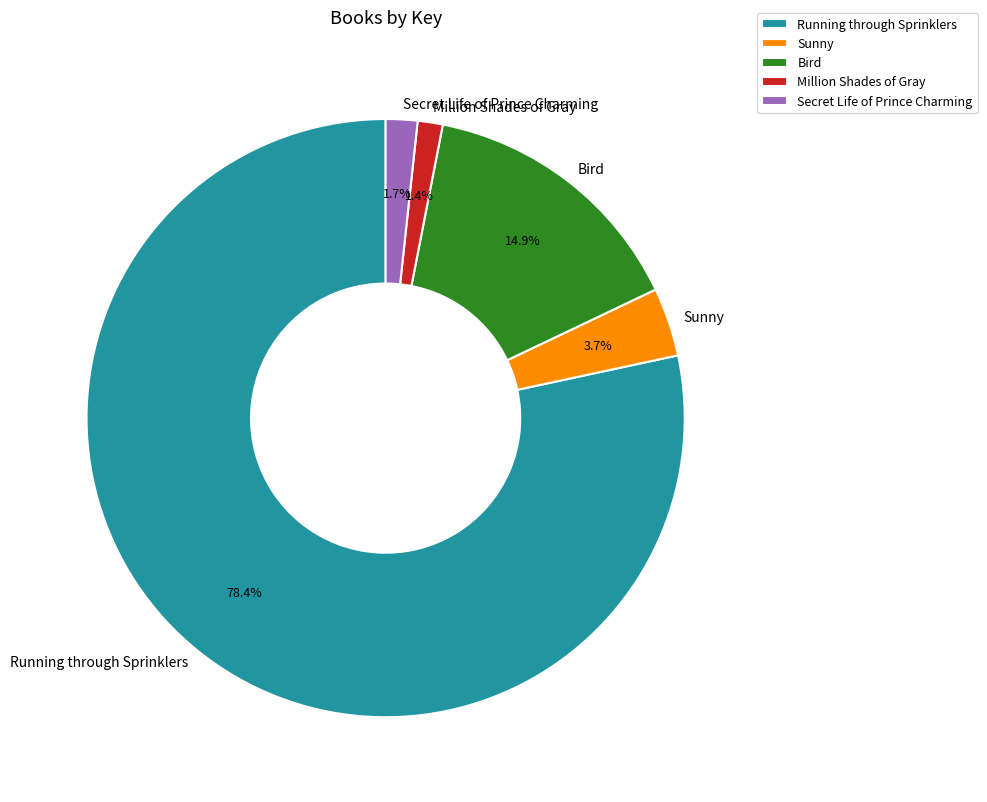

How much of the chart is everything except Million Shades of Gray?

98.6%